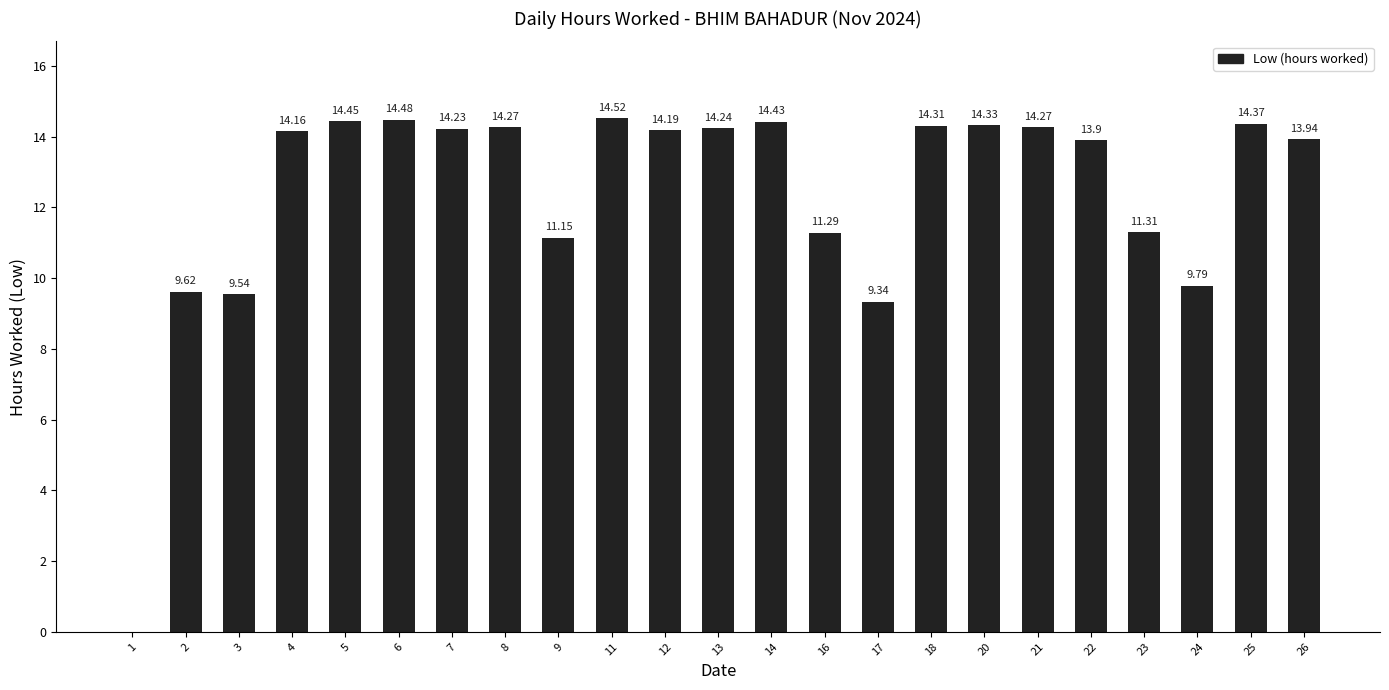

Read the value at 25.

14.4